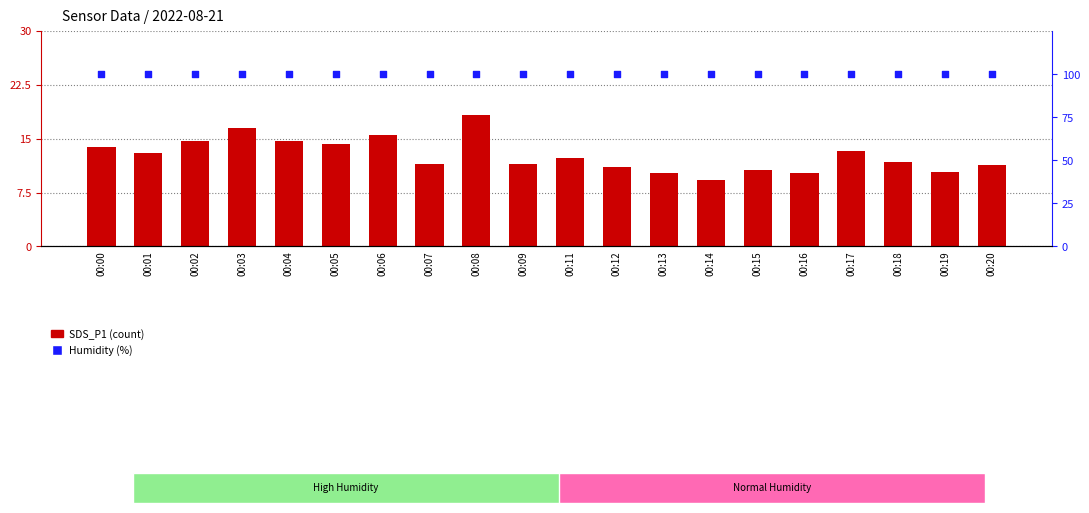

What are all the series names shown in the legend?

SDS_P1 (count), Humidity (%)